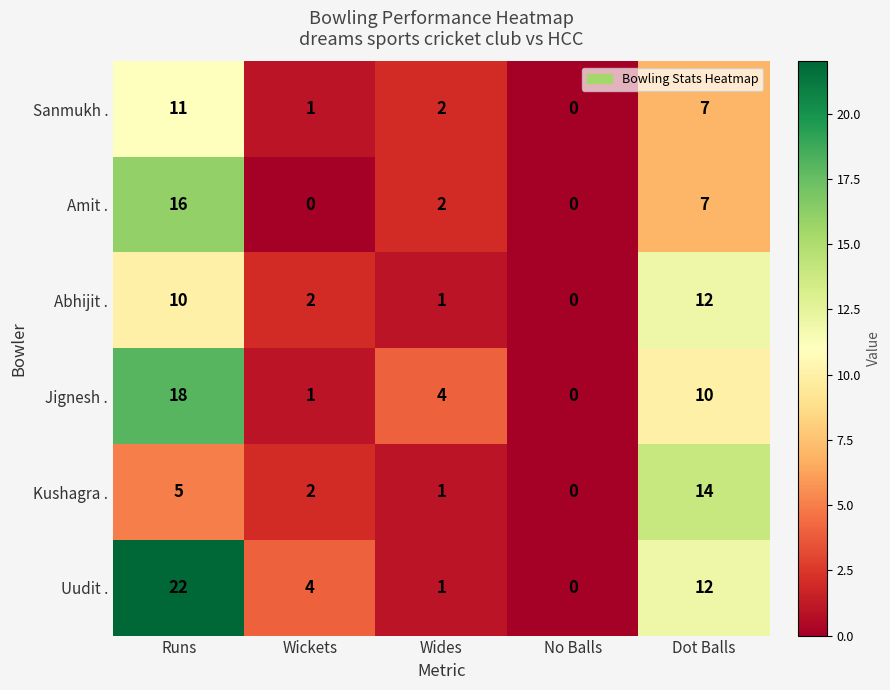

How many series are shown in this chart?

6